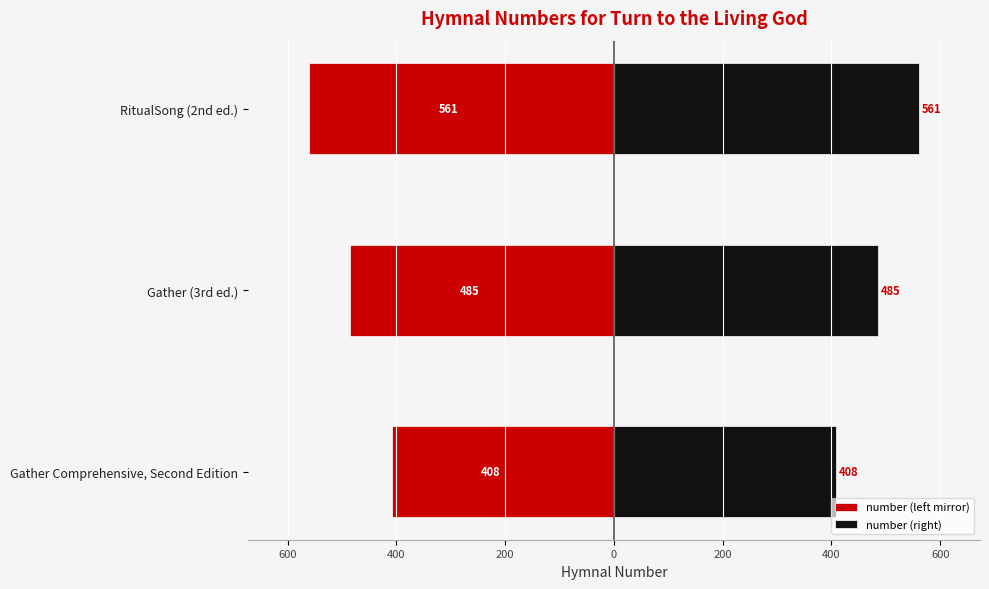

How many groups of bars are there?

3